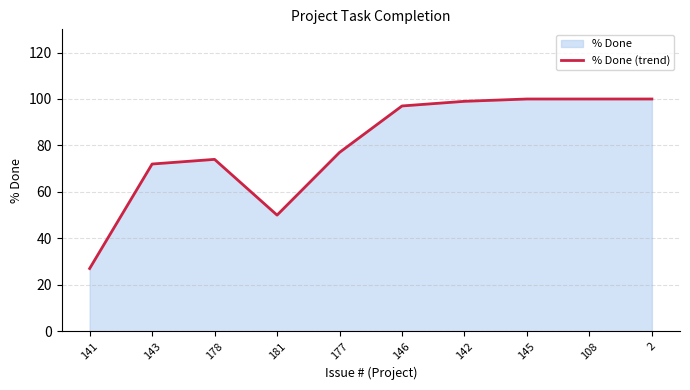

What is the label of the 9th point from the left?

108